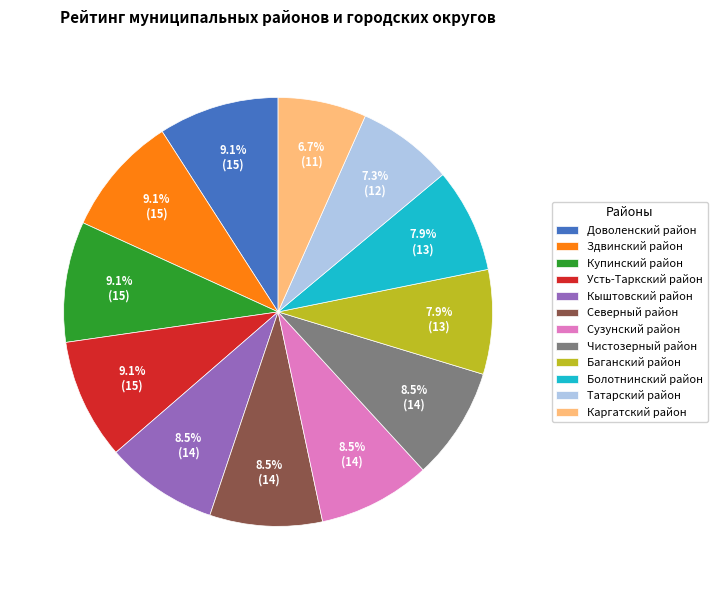

Is there any slice that represents more than half of the pie?

No